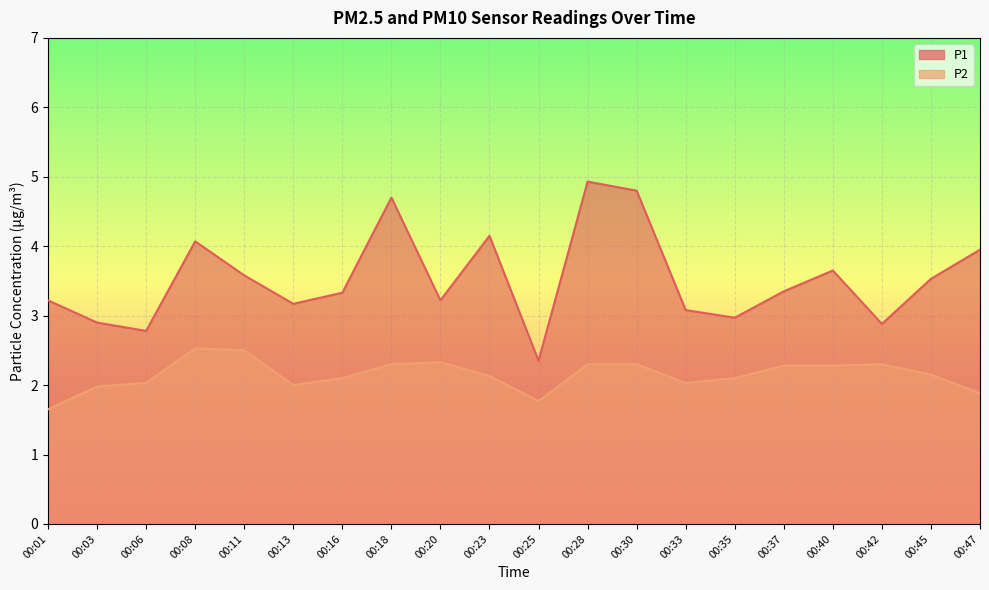

What are all the series names shown in the legend?

P1, P2